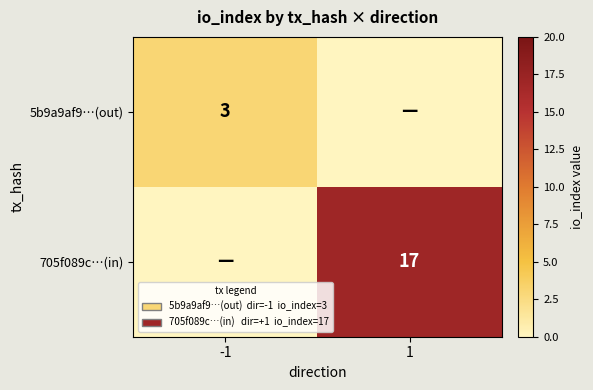

True or false: 5b9a9af9…(out) has a value of 3 at -1.

True